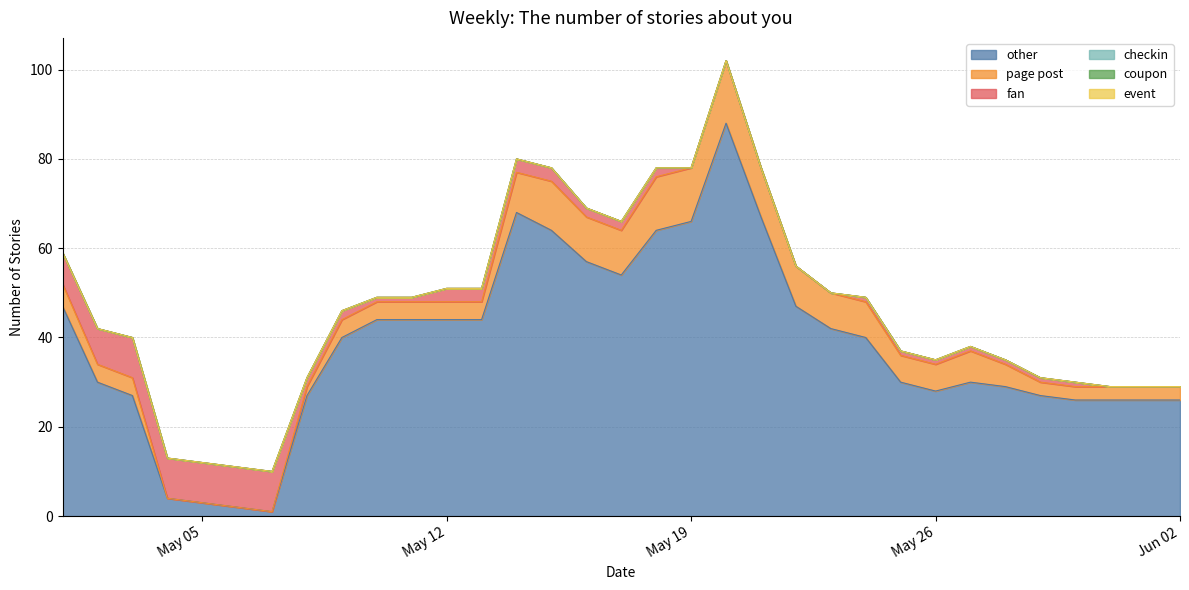

Which series has the largest total across all categories?

other